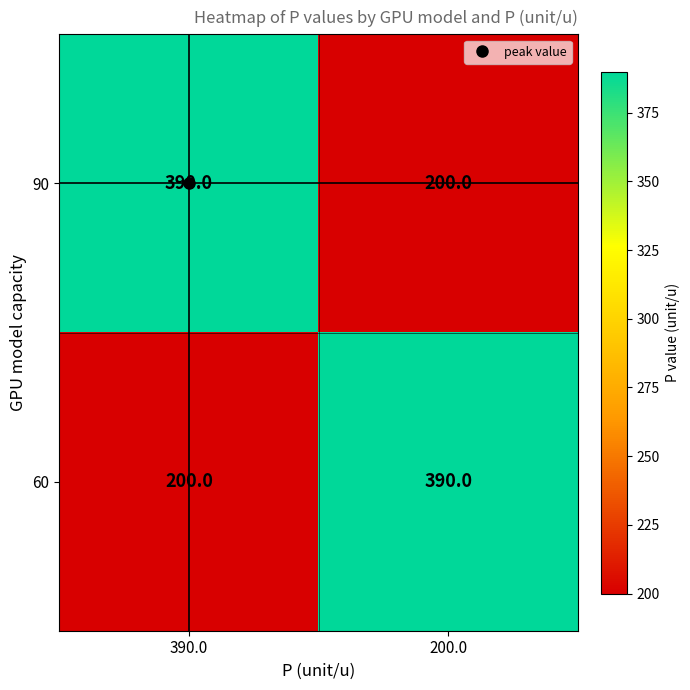

Which category has the lowest value in the 60 series?

390.0